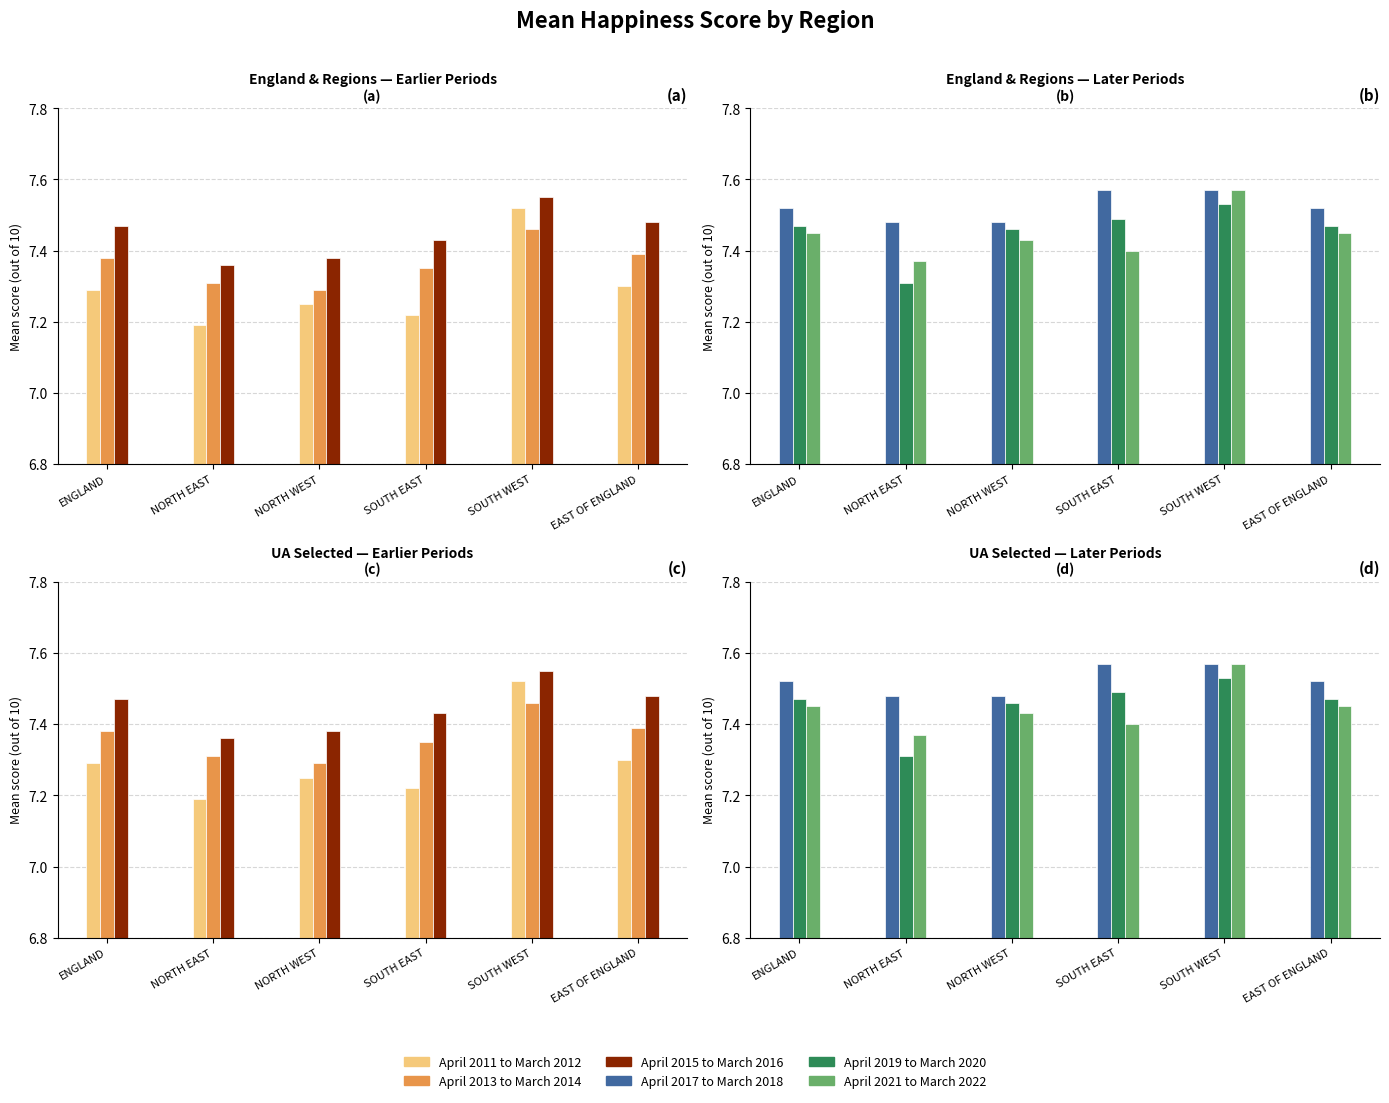

Reading left to right, list all the values displayed in this chart.

April 2011 to March 2012: ENGLAND=7.3	NORTH EAST=7.2	NORTH WEST=7.2	SOUTH EAST=7.2	SOUTH WEST=7.5	EAST OF ENGLAND=7.3
April 2013 to March 2014: ENGLAND=7.4	NORTH EAST=7.3	NORTH WEST=7.3	SOUTH EAST=7.3	SOUTH WEST=7.5	EAST OF ENGLAND=7.4
April 2015 to March 2016: ENGLAND=7.5	NORTH EAST=7.4	NORTH WEST=7.4	SOUTH EAST=7.4	SOUTH WEST=7.5	EAST OF ENGLAND=7.5
April 2017 to March 2018: ENGLAND=7.5	NORTH EAST=7.5	NORTH WEST=7.5	SOUTH EAST=7.6	SOUTH WEST=7.6	EAST OF ENGLAND=7.5
April 2019 to March 2020: ENGLAND=7.5	NORTH EAST=7.3	NORTH WEST=7.5	SOUTH EAST=7.5	SOUTH WEST=7.5	EAST OF ENGLAND=7.5
April 2021 to March 2022: ENGLAND=7.5	NORTH EAST=7.4	NORTH WEST=7.4	SOUTH EAST=7.4	SOUTH WEST=7.6	EAST OF ENGLAND=7.5